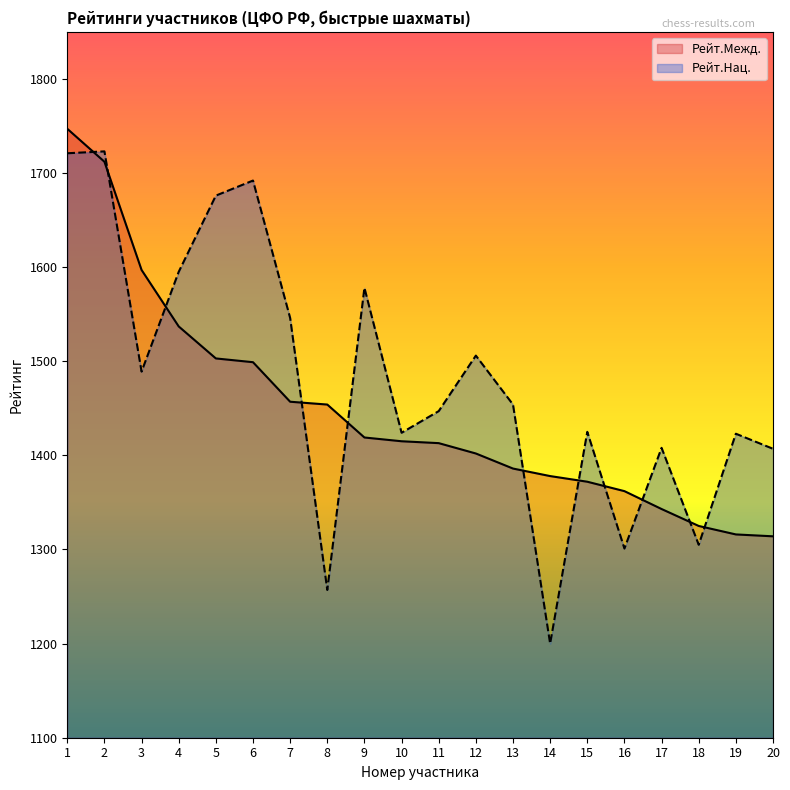

Reading left to right, list all the values displayed in this chart.

Рейт.Межд.: 1=1747	2=1712	3=1597	4=1537	5=1503	6=1499	7=1457	8=1454	9=1419	10=1415	11=1413	12=1402	13=1386	14=1378	15=1372	16=1362	17=1343	18=1325	19=1316	20=1314
Рейт.Нац.: 1=1721	2=1723	3=1489	4=1595	5=1676	6=1692	7=1546	8=1257	9=1578	10=1424	11=1447	12=1506	13=1454	14=1200	15=1425	16=1301	17=1408	18=1305	19=1423	20=1407